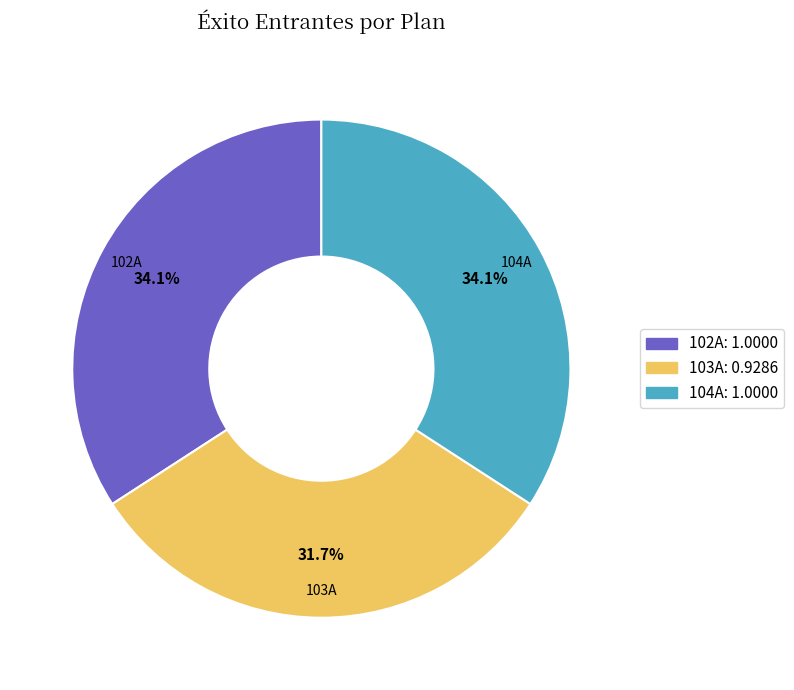

Is 104A the majority of the pie?

No